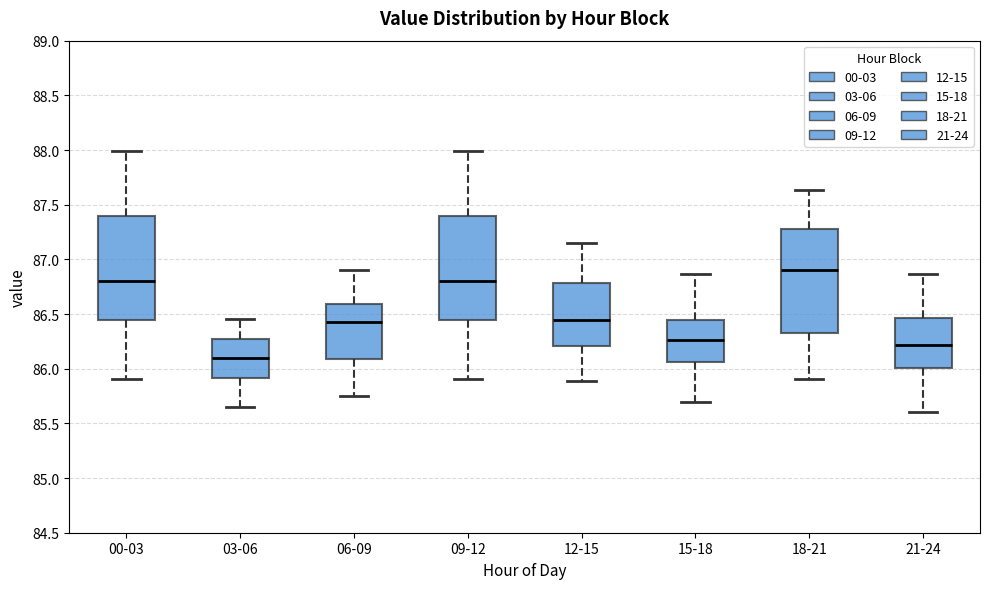

Which box's median line is the highest?

18-21